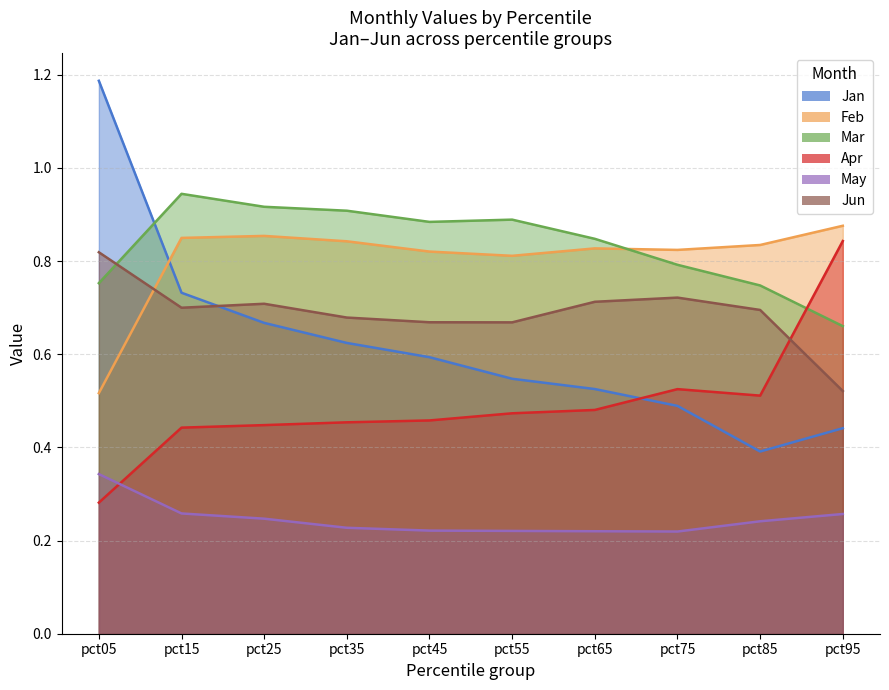

True or false: Feb and Apr intersect in this chart.

False